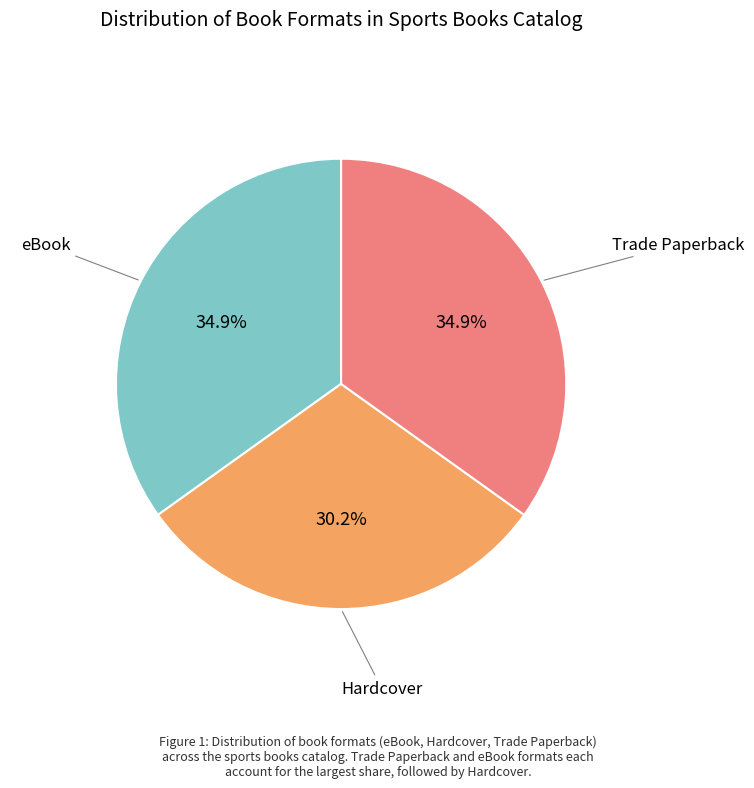

Count the number of slices in the pie.

3